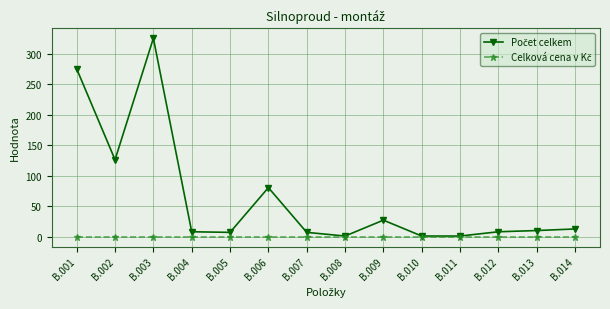

What is the spread (max minus min) of values at B.013?

10.0